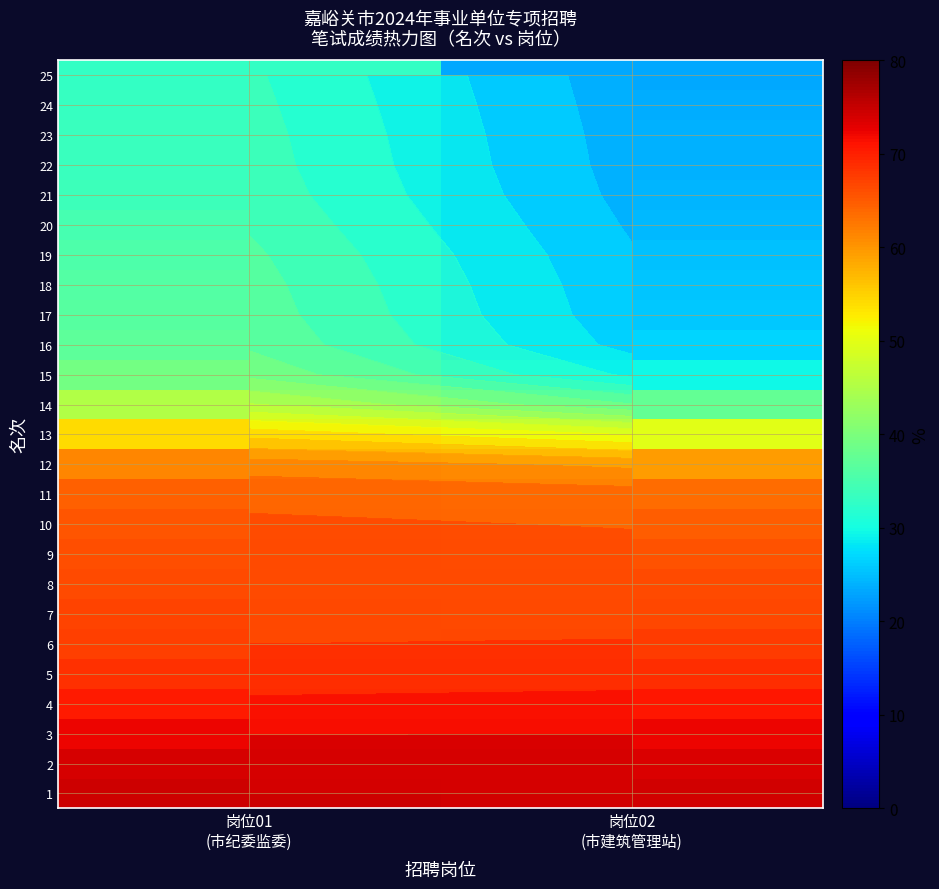

Which category has the lowest value across all series?

岗位02
(市建筑管理站)